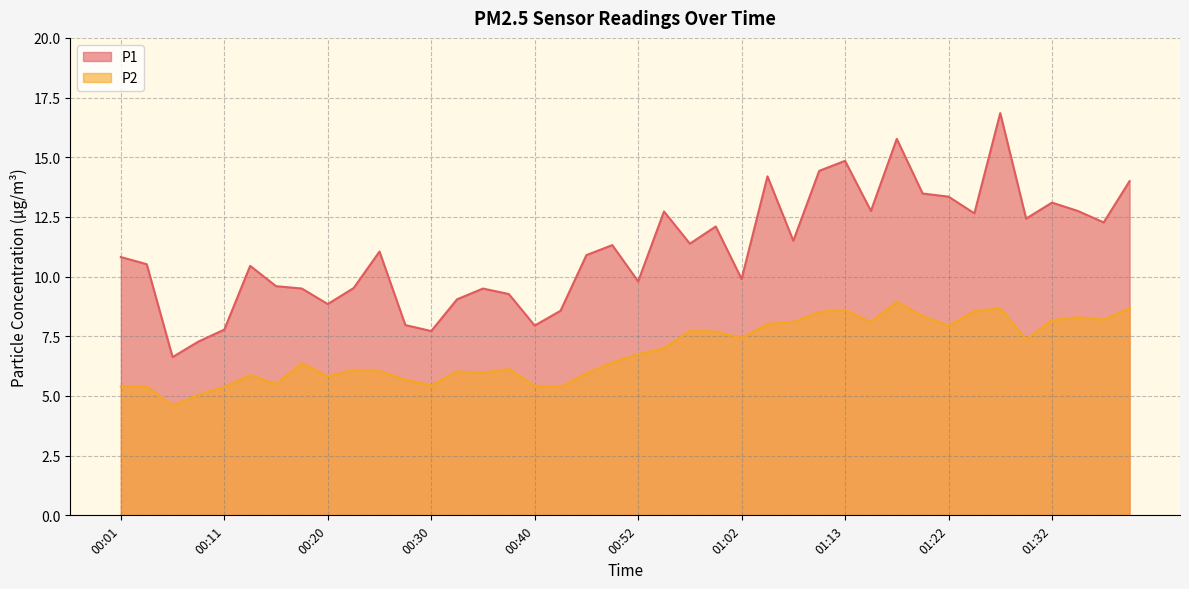

The value of P2 at 00:47 is 6.0. True or false?

True